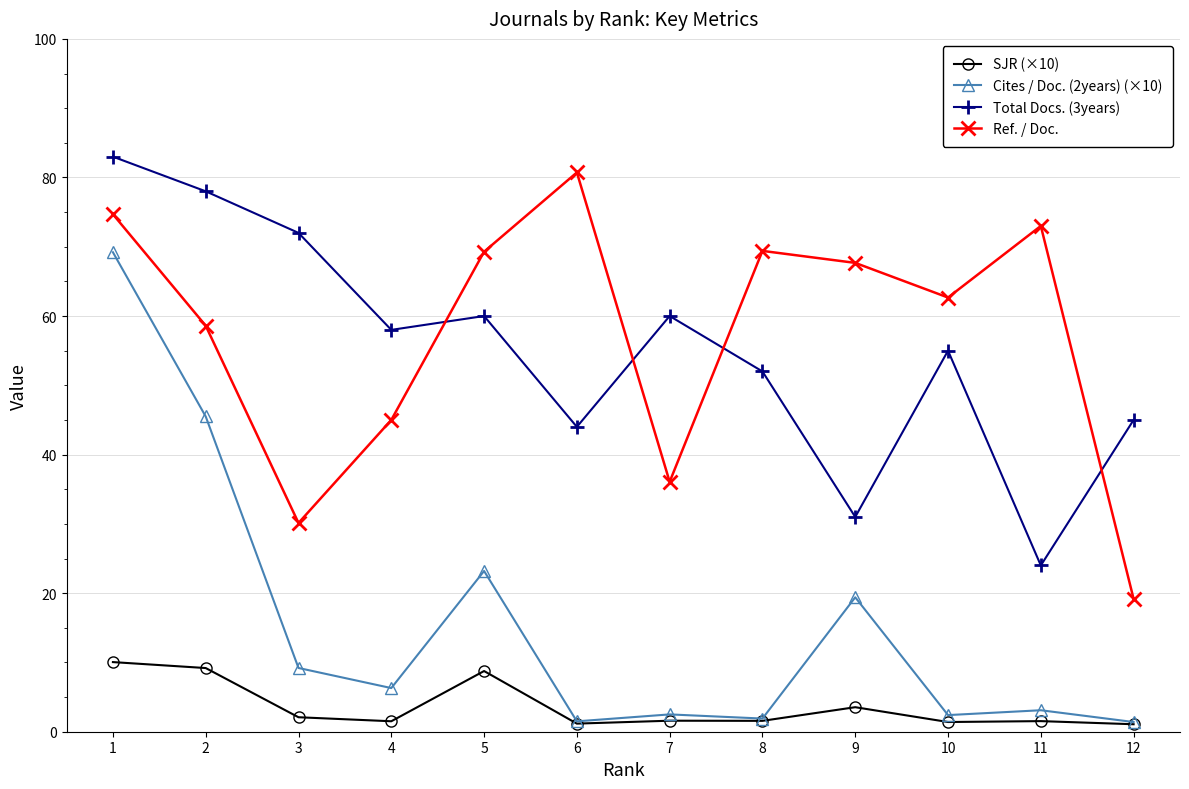

Read the Ref. / Doc. value at 9.

67.7